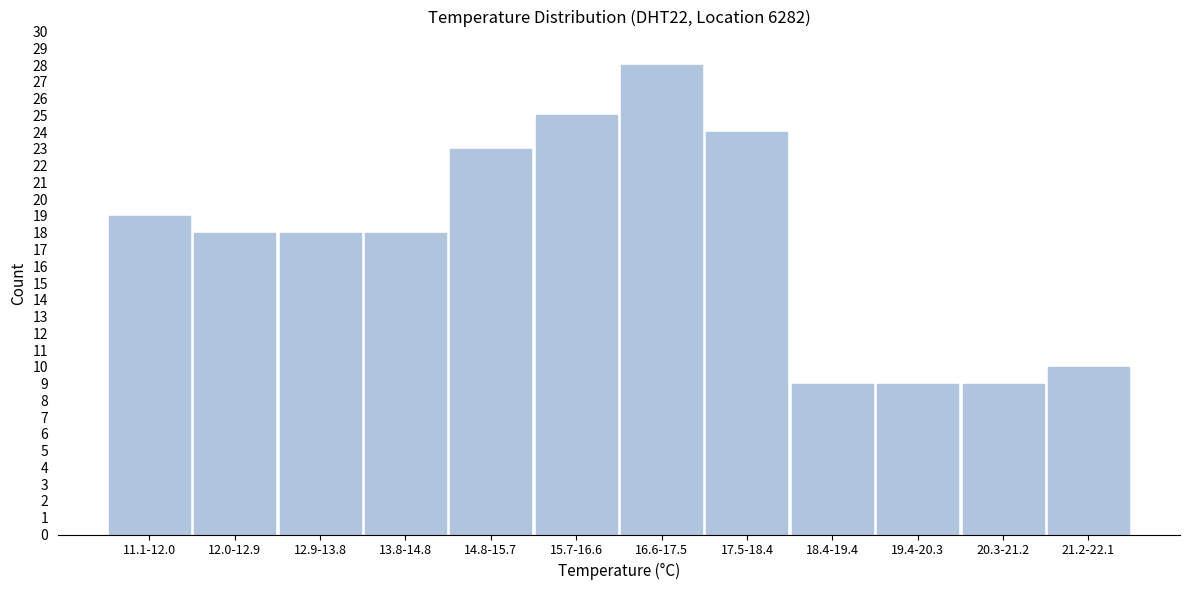

Reading right to left, extract all data points from this chart.

10	9	9	9	24	28	25	23	18	18	18	19